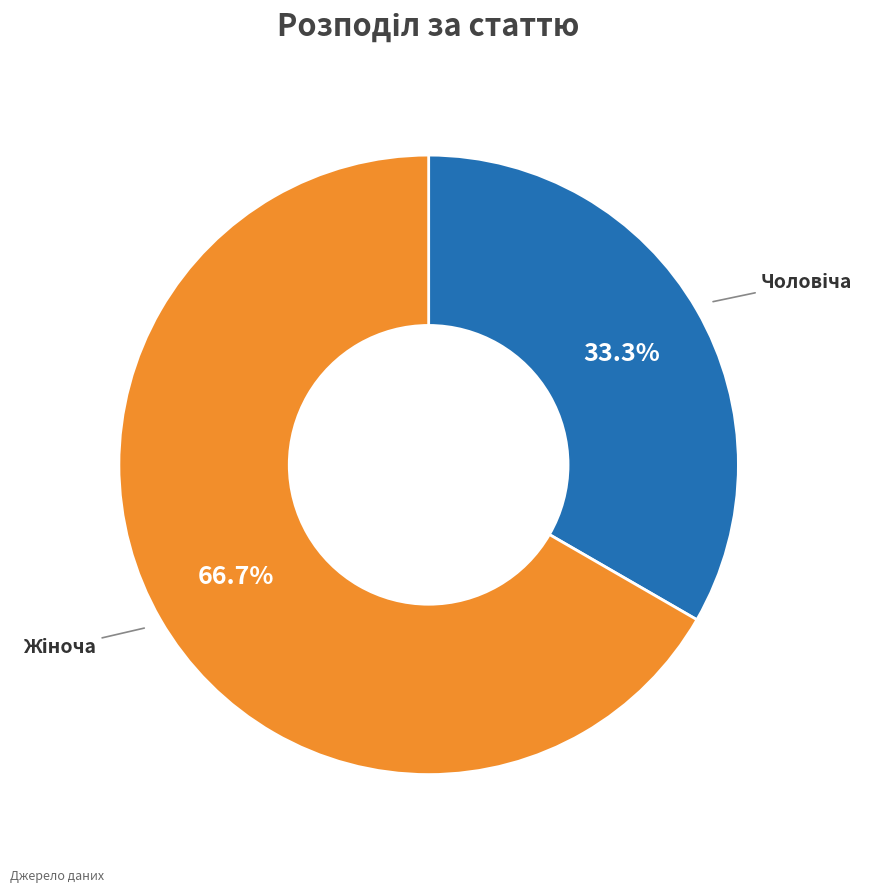

Does any single category account for the majority?

Yes